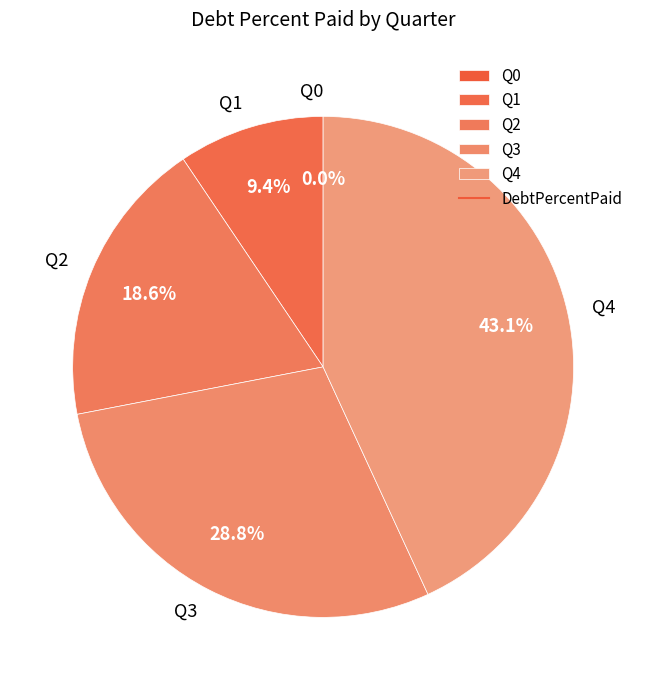

Is there a majority slice in this chart?

No